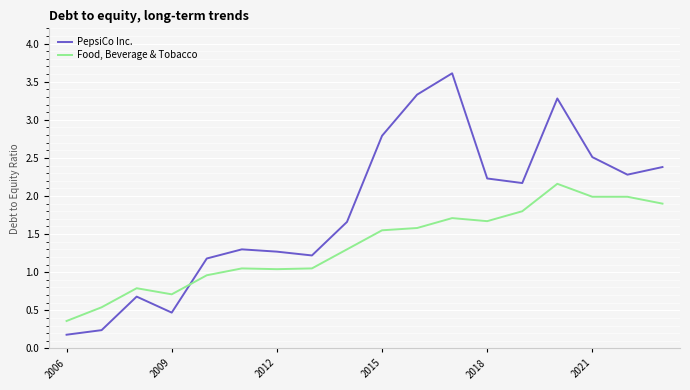

What is the maximum value shown in the chart?

3.6